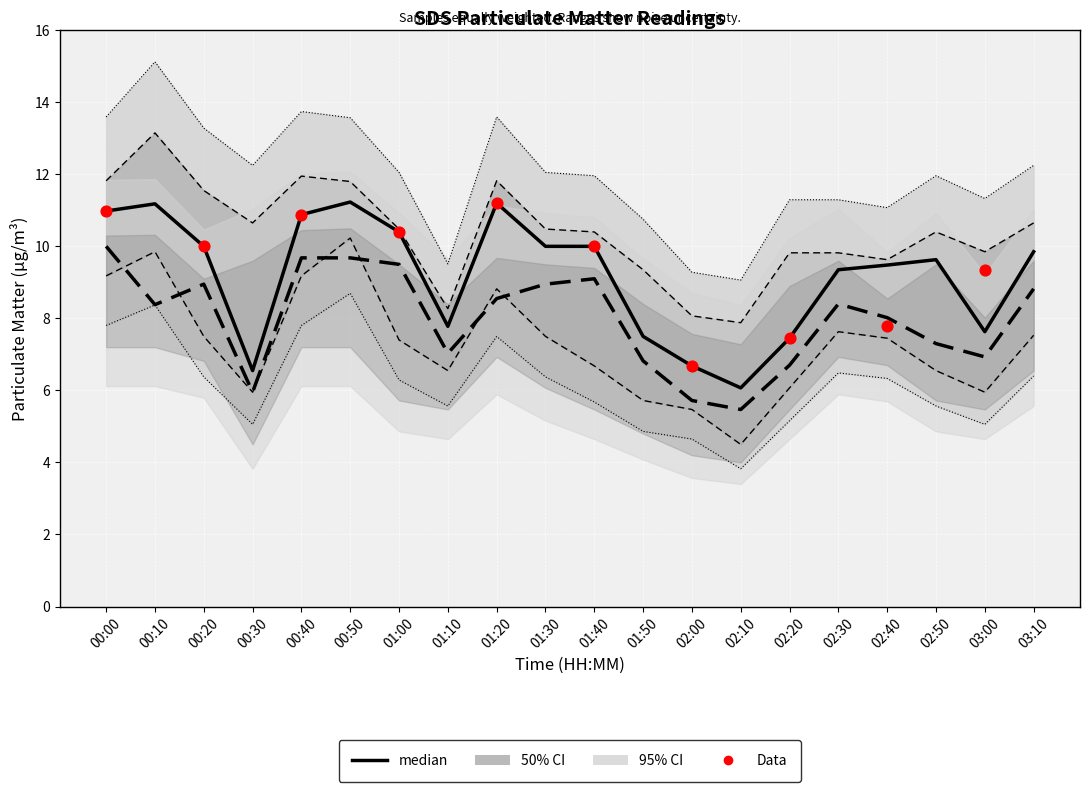

Which series reaches the maximum Y coordinate?

SDS_P1_upper